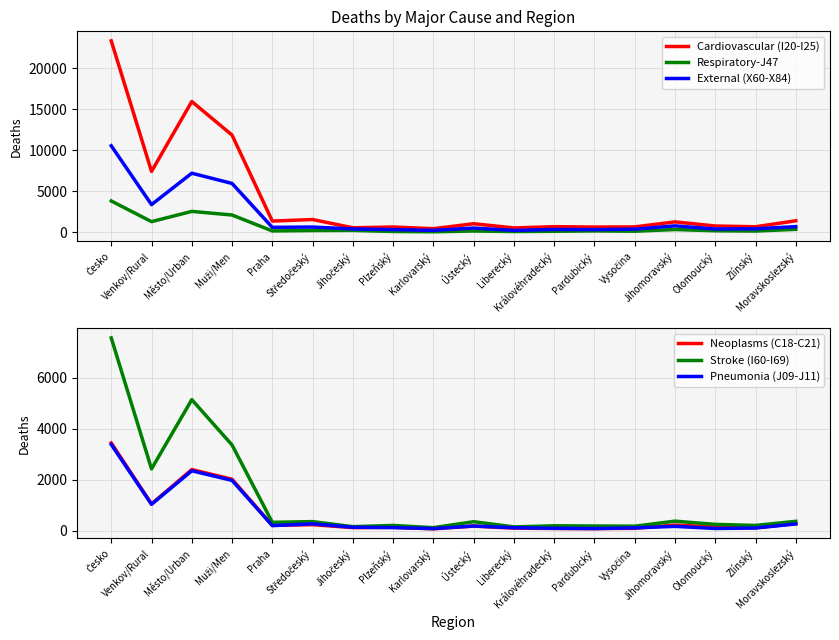

True or false: External (X60-X84) and Cardiovascular (I20-I25) cross at least once.

False